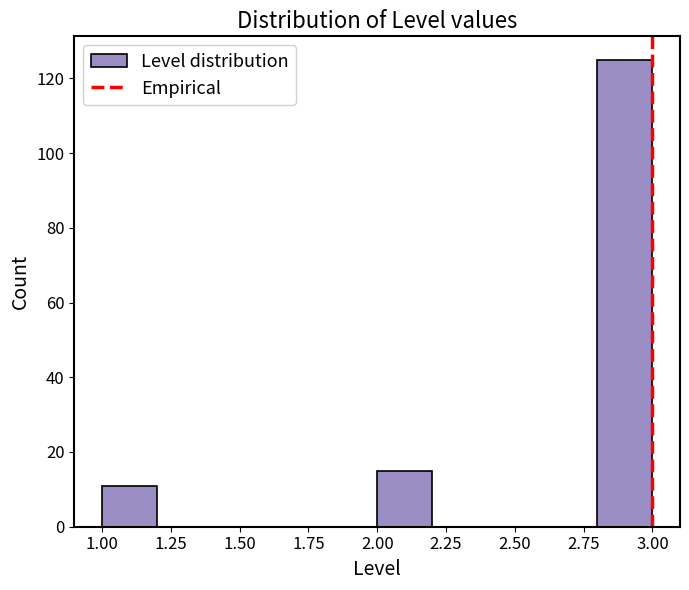

Reading left to right, list every bar in this chart as the range it spans on the x-axis followed by its height. The values are not printed on the chart, so give them approximately, as read against the axis.

1.0 to 1.2: 12
1.2 to 1.4: 0
1.4 to 1.6: 0
1.6 to 1.8: 0
1.8 to 2.0: 0
2.0 to 2.2: 16
2.2 to 2.4: 0
2.4 to 2.6: 0
2.6 to 2.8: 0
2.8 to 3.0: 126